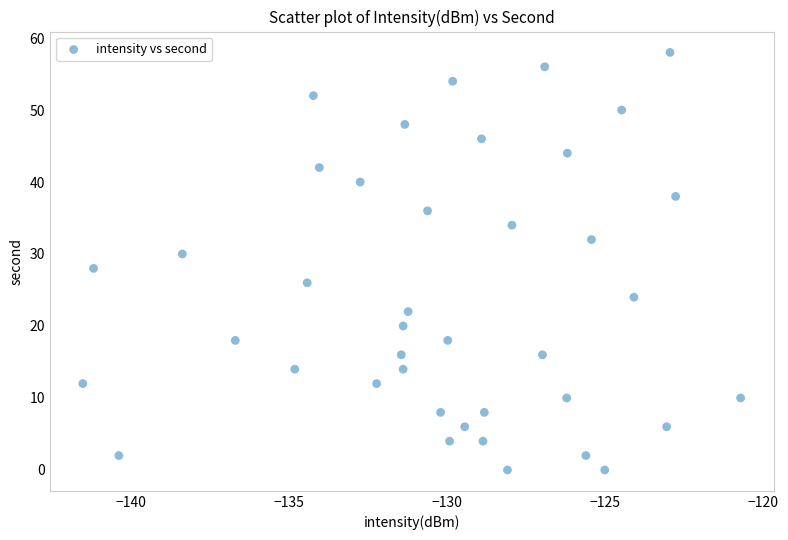

What is the range of Y values (max minus min)?

58